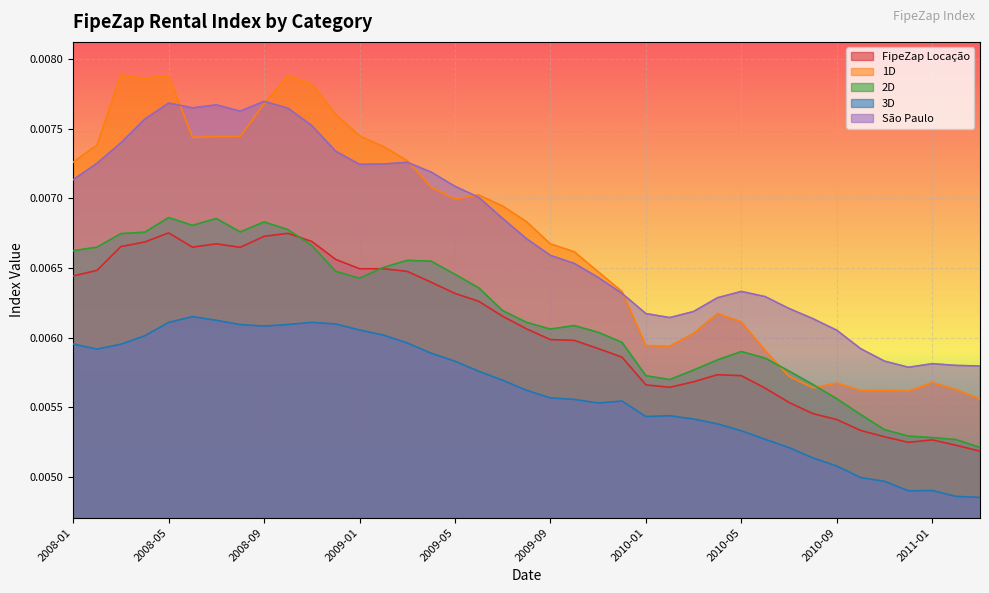

In São Paulo, how many points are lower than both neighbors (excluding endpoints)?

5